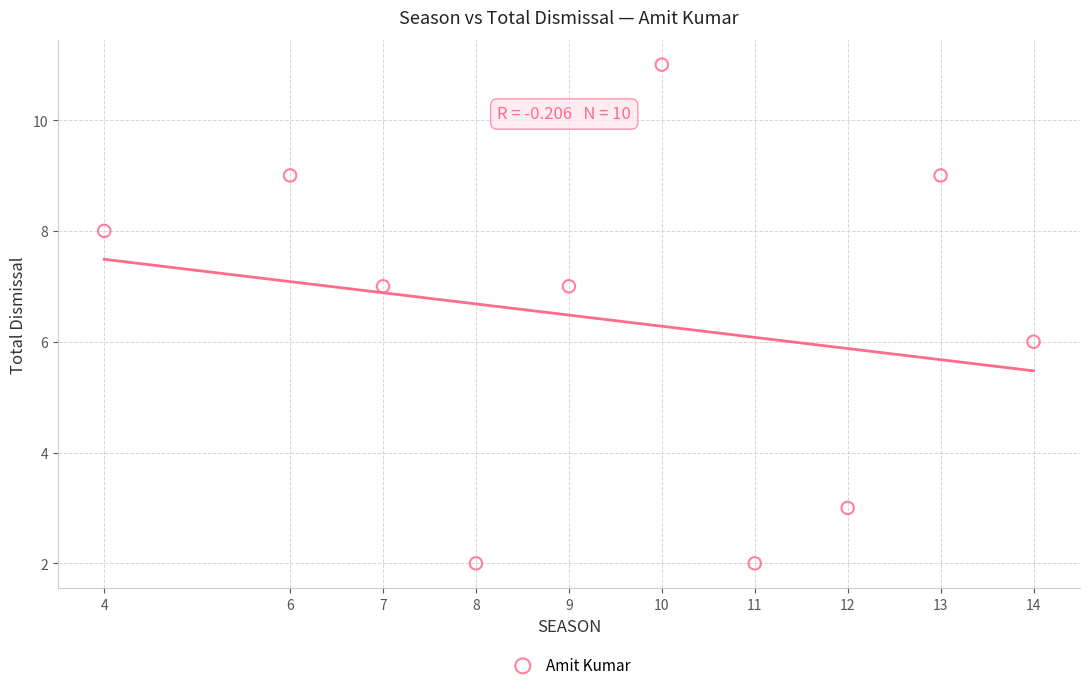

What is the average X value?

9